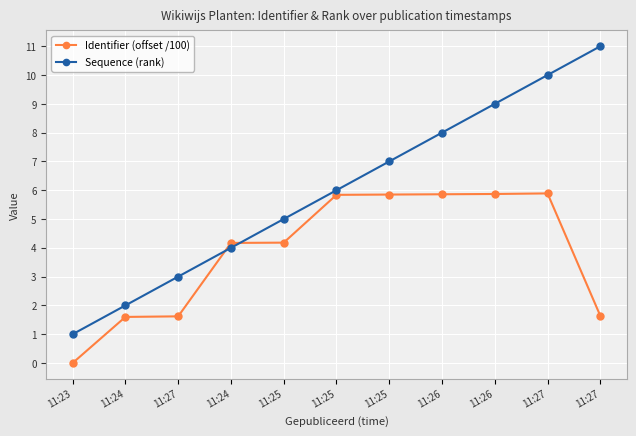

How many intersections are there between Sequence (rank) and Identifier (offset /100)?

2